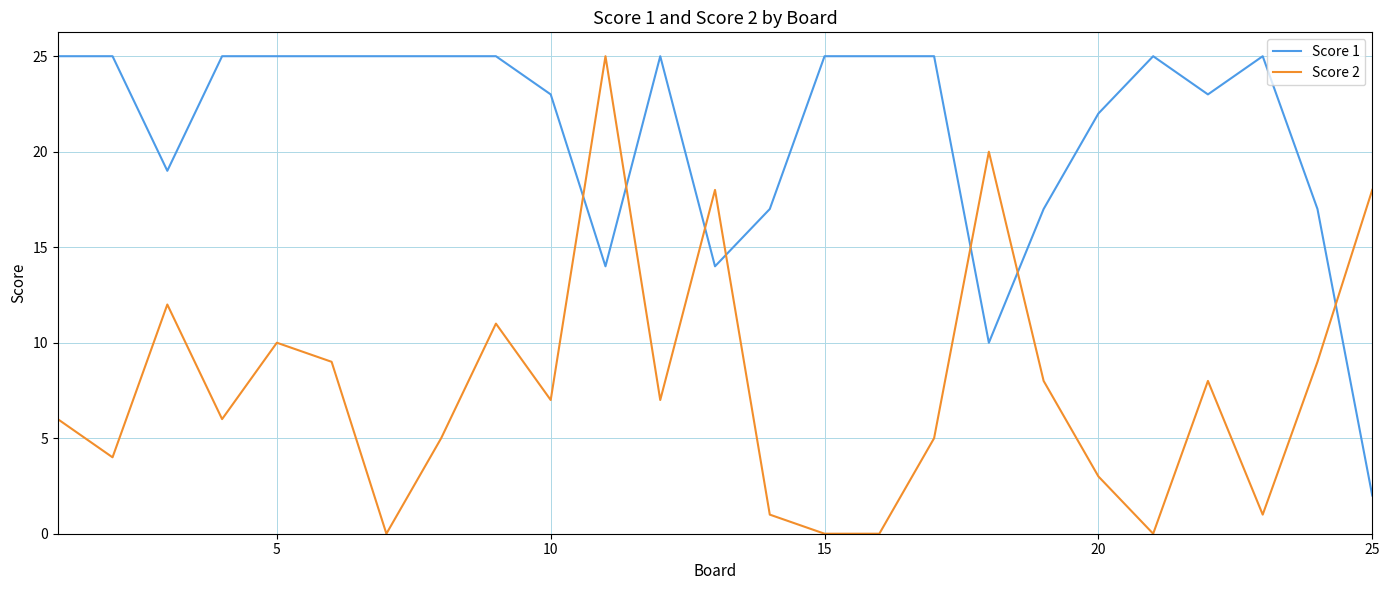

Which series has the largest total across all categories?

Score 1